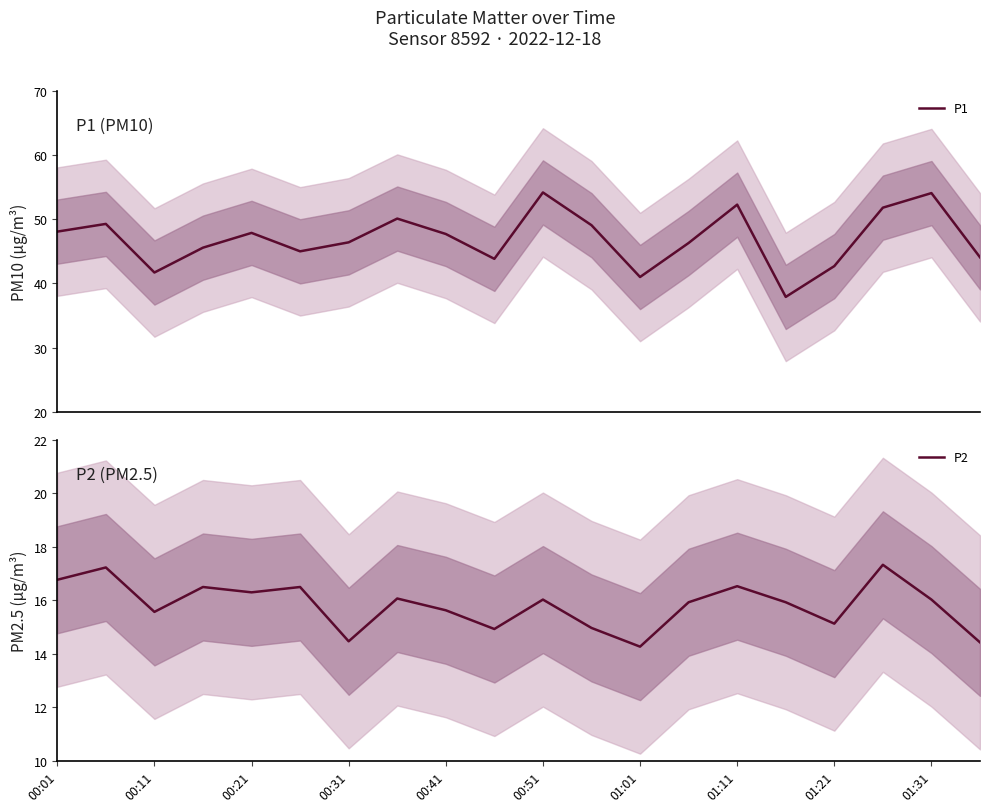

True or false: P2 has more than 1 points higher than both neighbors.

True